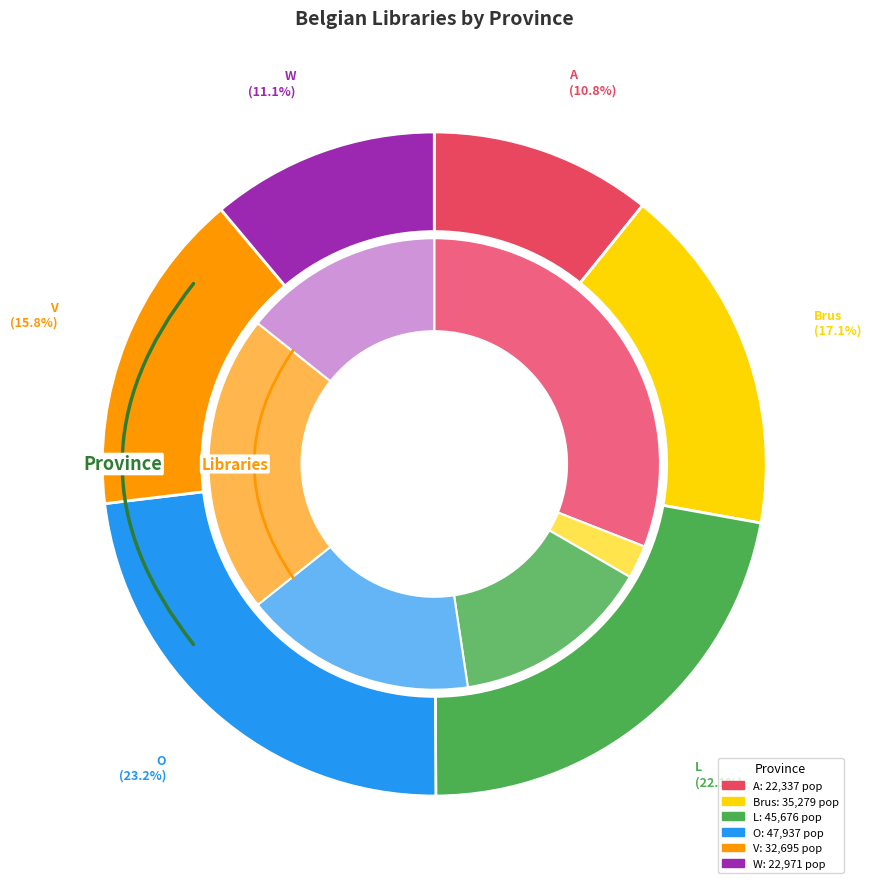

Combined, do Brus and A account for over 50%?

No